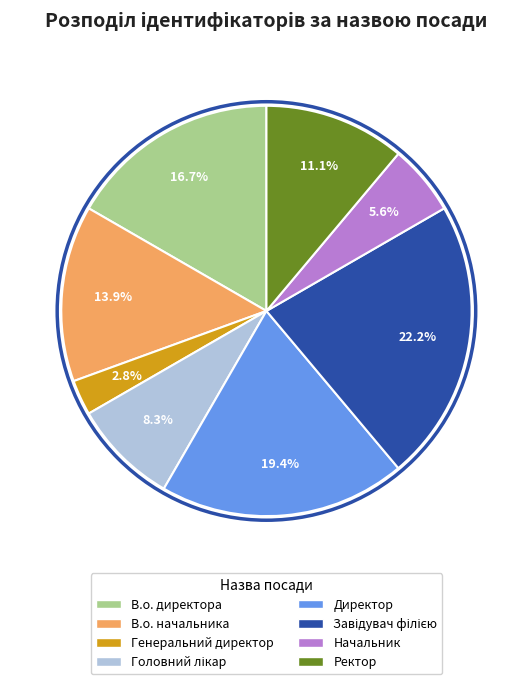

Which slice is the smallest?

Генеральний директор